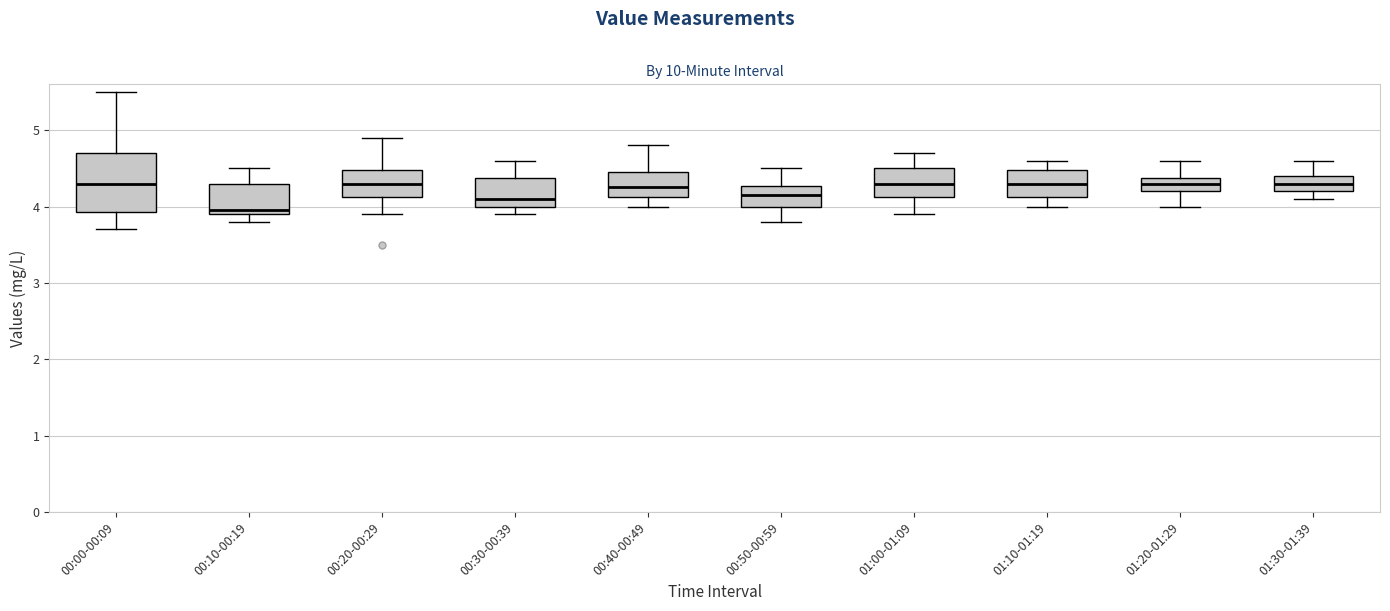

Reading left to right, read every box against the y-axis: the position of its median line, the range the box covers, and the ends of its whiskers. The values are not printed on the chart, so give them approximately, as read against the axis.

00:00-00:09: median 4.3, box 3.9 to 4.7, whiskers 3.7 to 5.5
00:10-00:19: median 4.0, box 3.9 to 4.3, whiskers 3.8 to 4.5
00:20-00:29: median 4.3, box 4.1 to 4.5, whiskers 3.9 to 4.9
00:30-00:39: median 4.1, box 4.0 to 4.4, whiskers 3.9 to 4.6
00:40-00:49: median 4.3, box 4.1 to 4.5, whiskers 4.0 to 4.8
00:50-00:59: median 4.2, box 4.0 to 4.3, whiskers 3.8 to 4.5
01:00-01:09: median 4.3, box 4.1 to 4.5, whiskers 3.9 to 4.7
01:10-01:19: median 4.3, box 4.1 to 4.5, whiskers 4.0 to 4.6
01:20-01:29: median 4.3, box 4.2 to 4.4, whiskers 4.0 to 4.6
01:30-01:39: median 4.3, box 4.2 to 4.4, whiskers 4.1 to 4.6